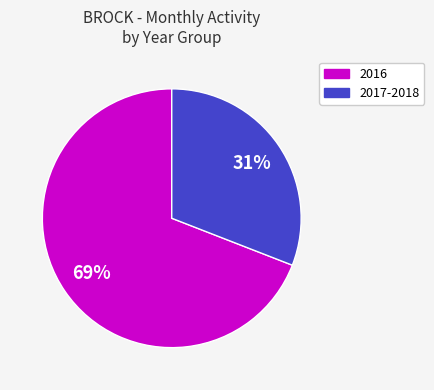

Is there any slice that represents more than half of the pie?

Yes